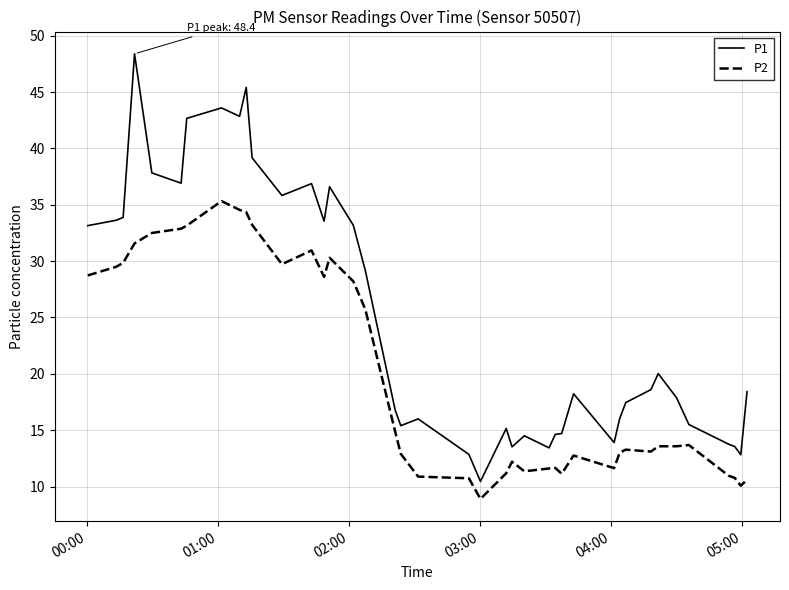

What is the minimum value shown in the chart?

8.9